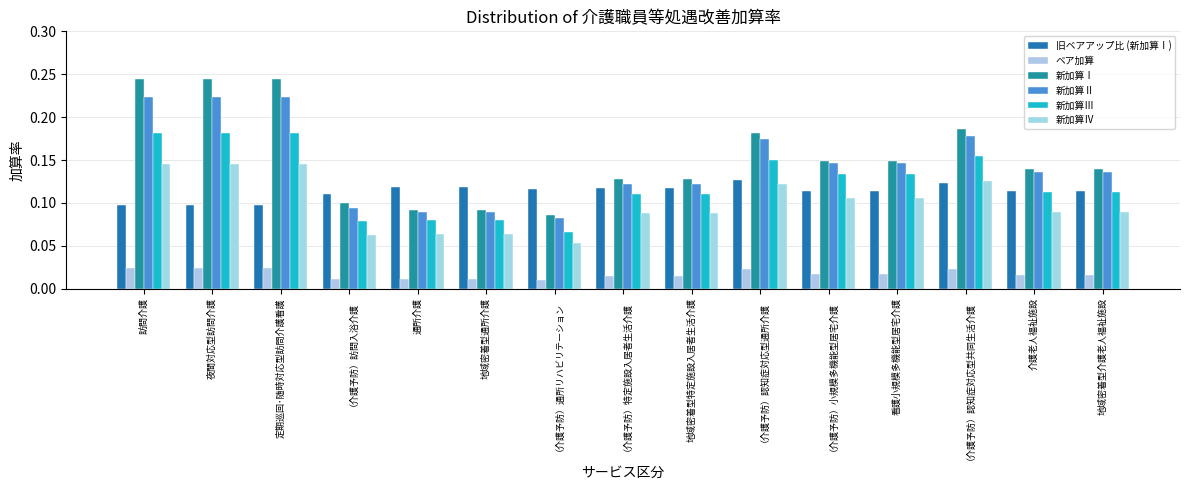

What is the difference between the highest and lowest values at 通所介護?

0.1